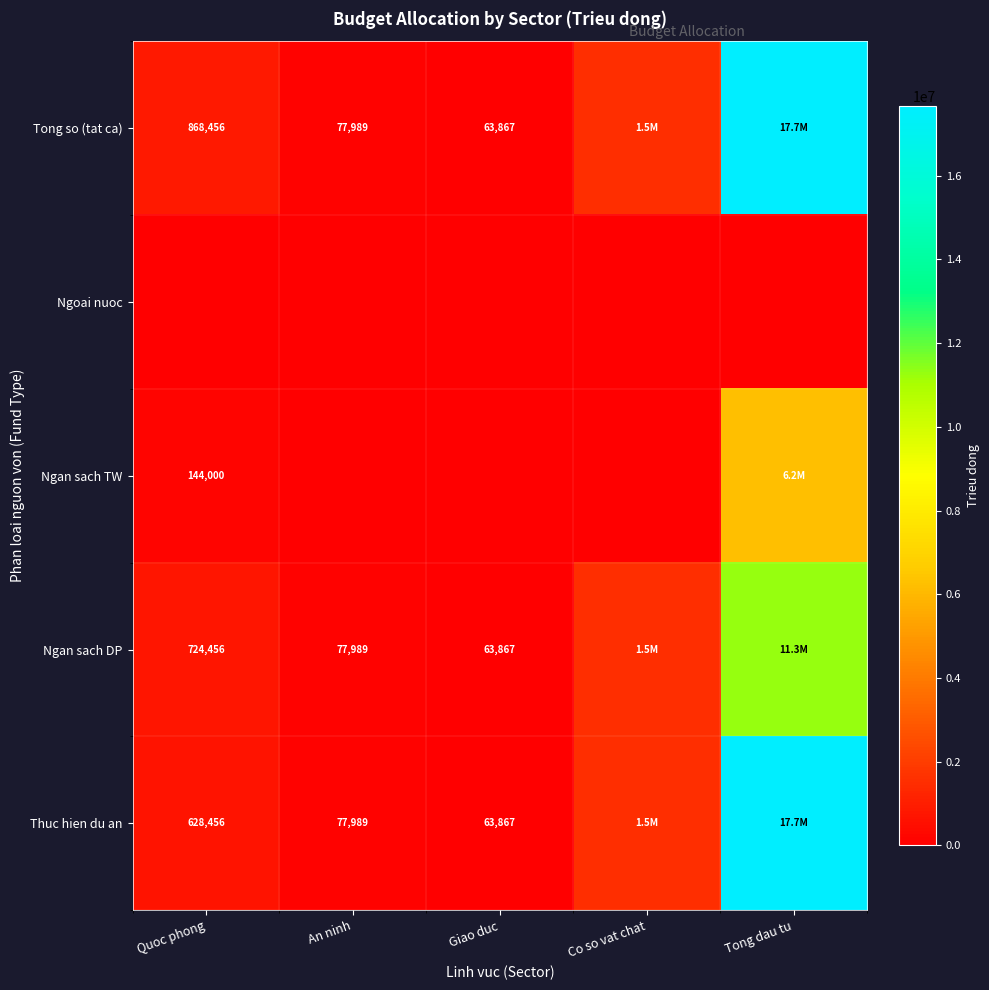

True or false: Ngan sach DP has a value of 724456 at Quoc phong.

True